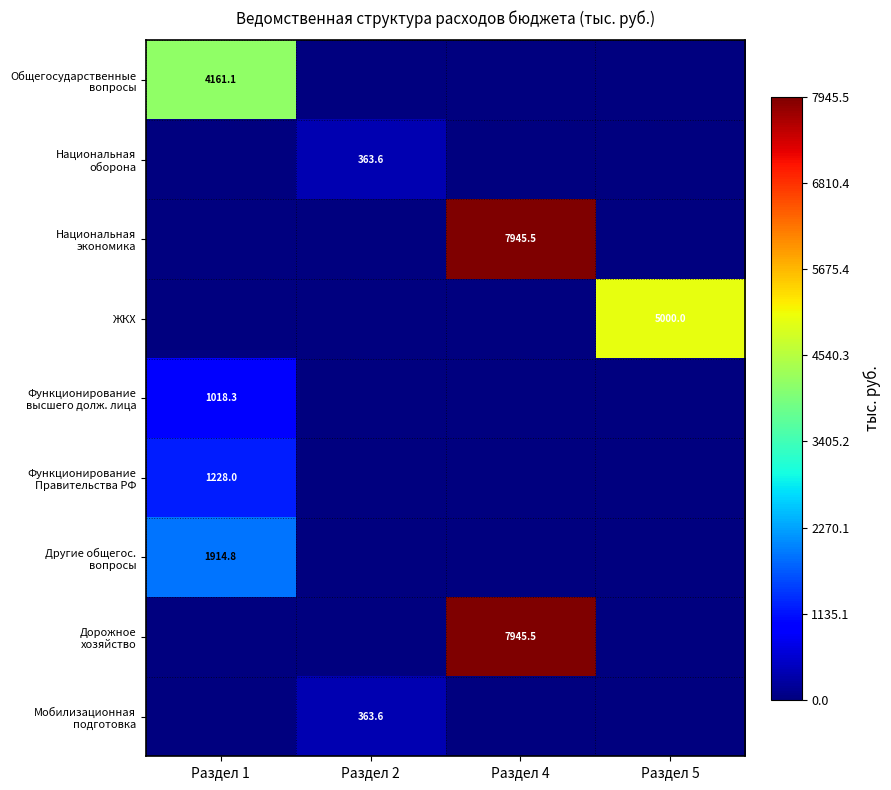

What is the sum of the Другие общегос. вопросы values at Раздел 5 and Раздел 1?

1914.8